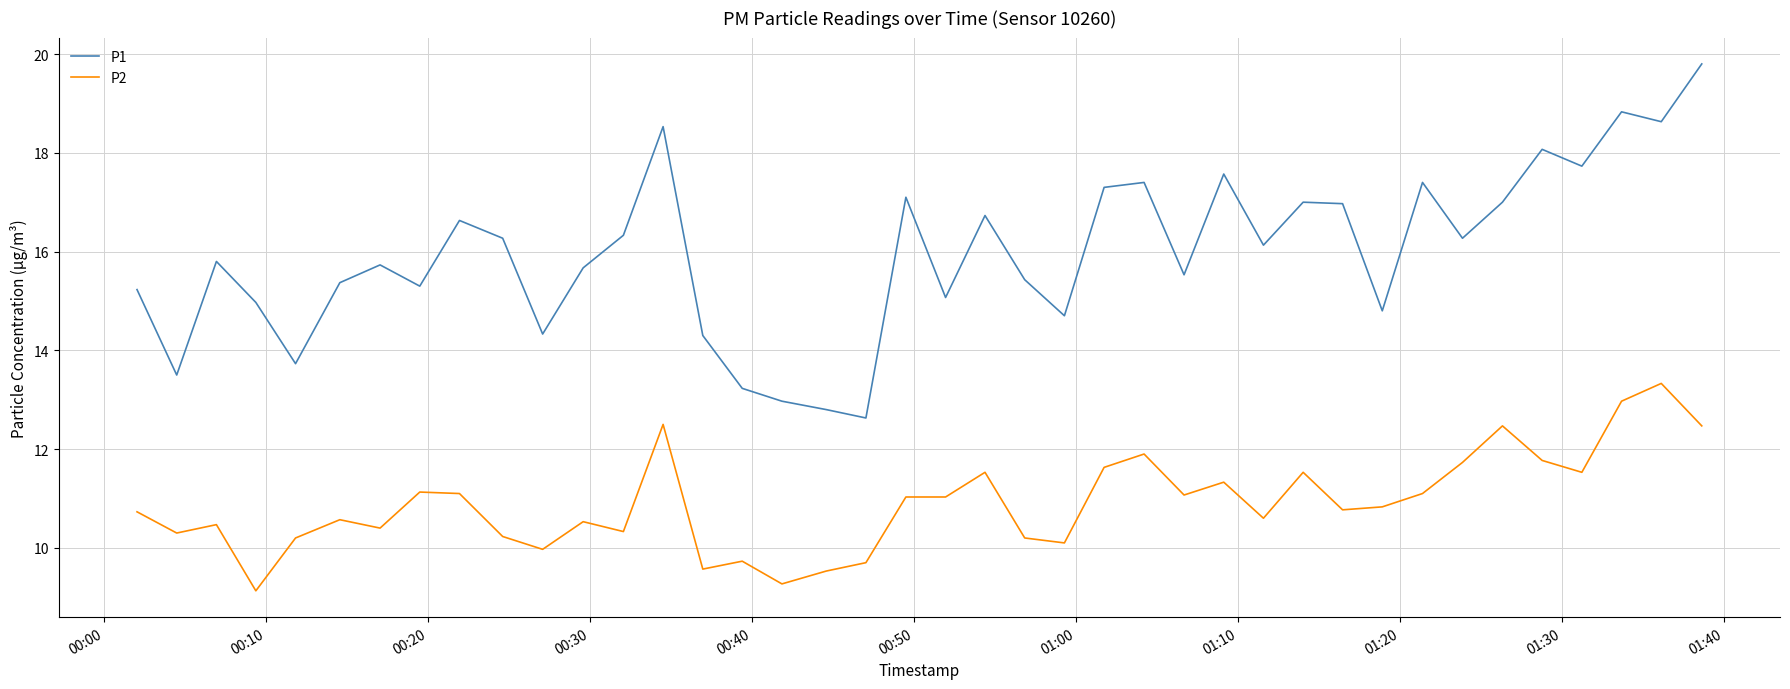

What is the minimum value for P1?

12.6